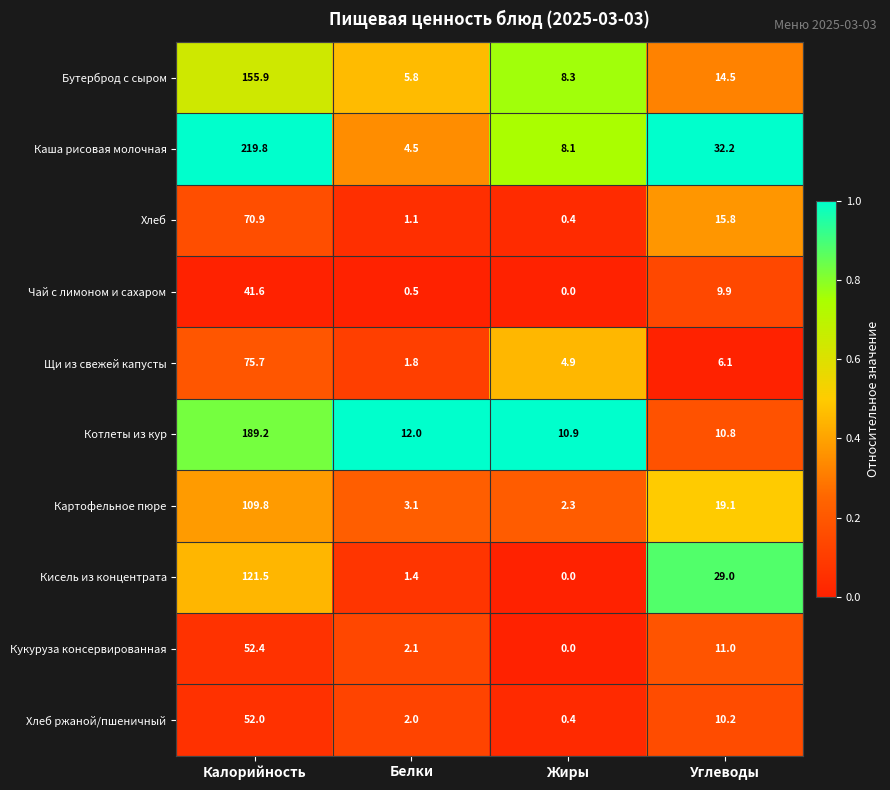

Which series has the widest spread of values?

Каша рисовая молочная